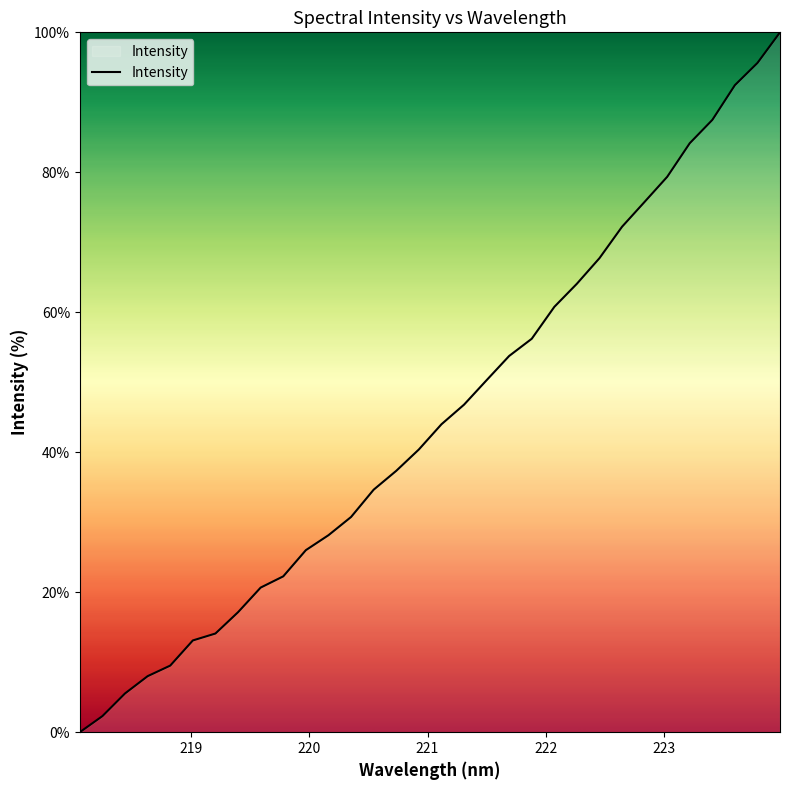

Reading left to right, what are all the values shown in this chart?

0.0	2.3	5.5	8.0	9.5	13.1	14.1	17.1	20.7	22.3	26.0	28.1	30.8	34.7	37.3	40.4	44.0	46.8	50.3	53.8	56.2	60.8	64.1	67.7	72.2	75.8	79.4	84.2	87.5	92.4	95.6	100.0